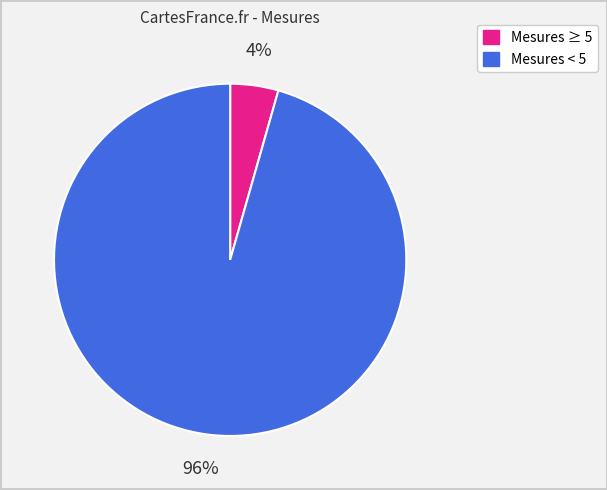

Is there any slice that represents more than half of the pie?

Yes